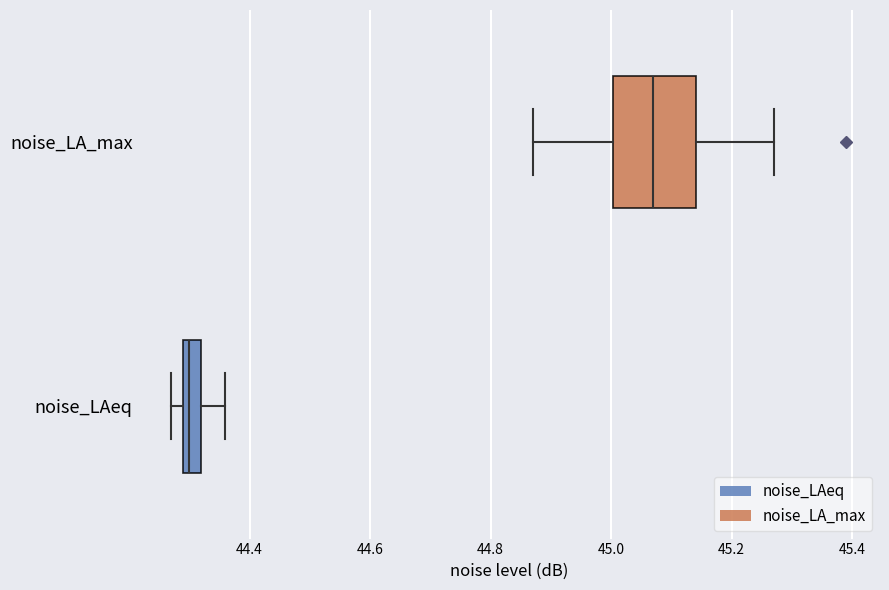

Which box has the furthest to the left median line?

noise_LAeq